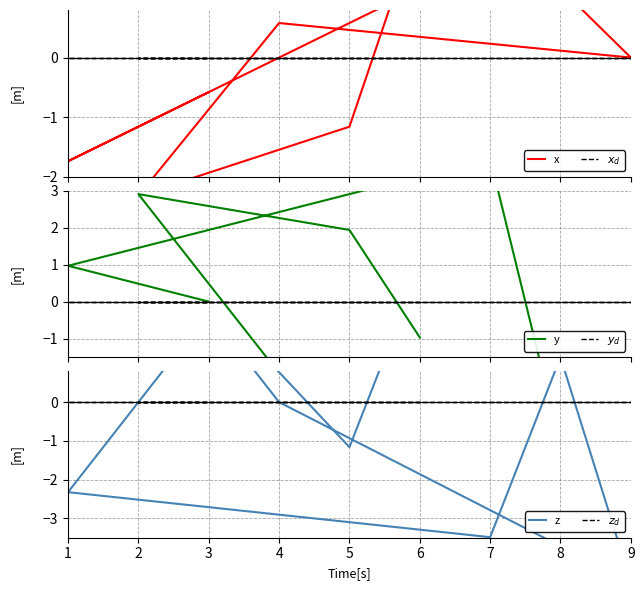

True or false: $y_d$ and z cross at least once.

True